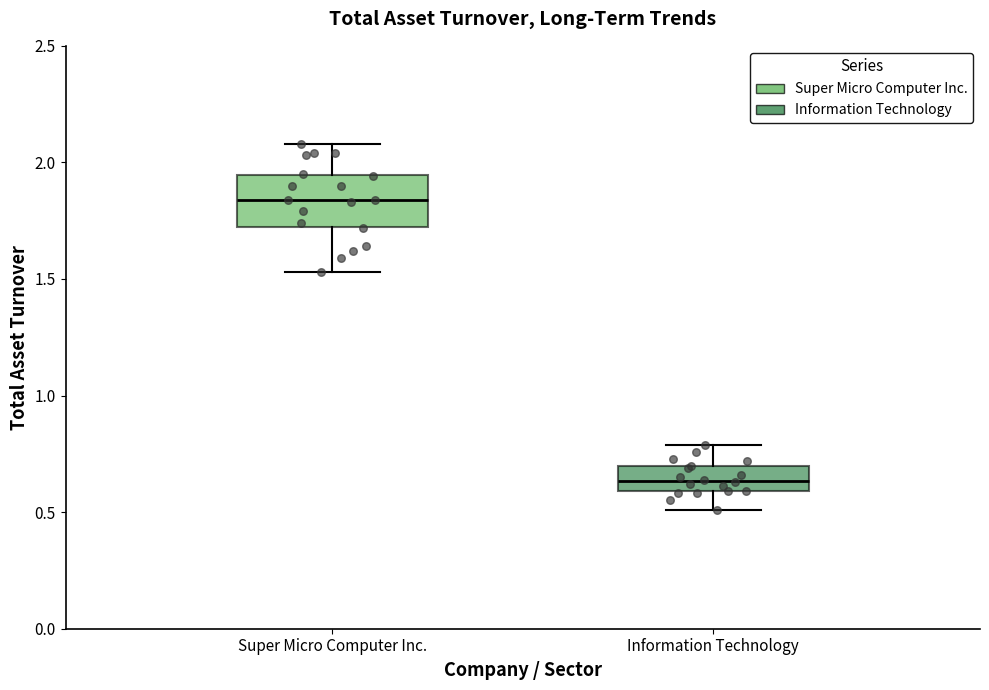

Which box has the highest median line?

Super Micro Computer Inc.